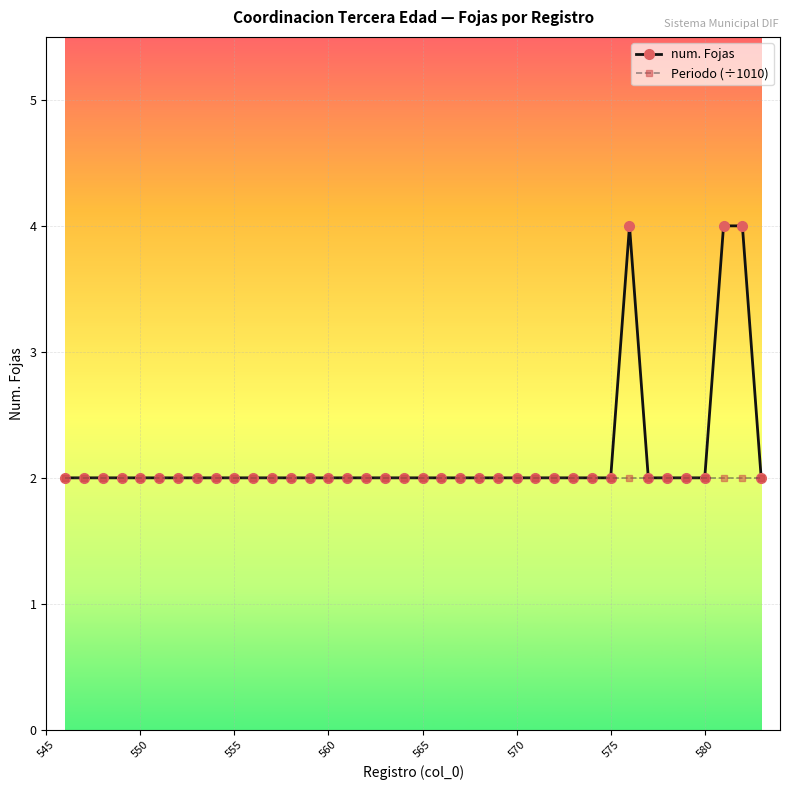

Count the number of categories in the chart.

38